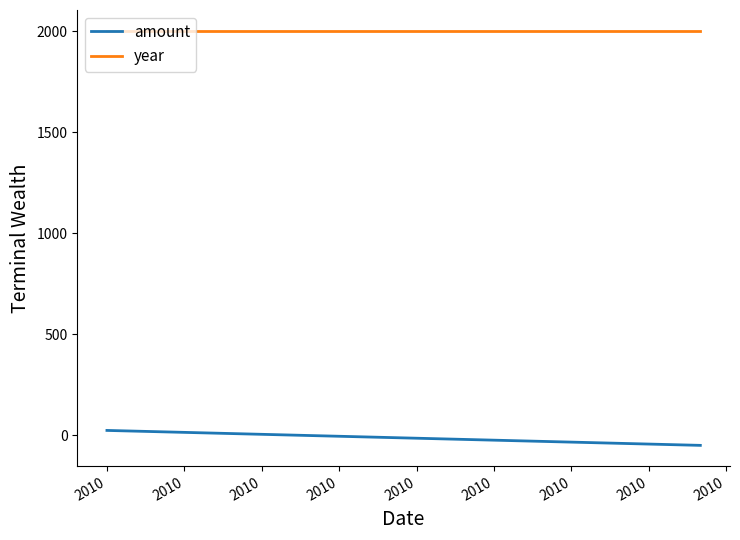

The year series shows 617.8 at 2010. True or false?

False